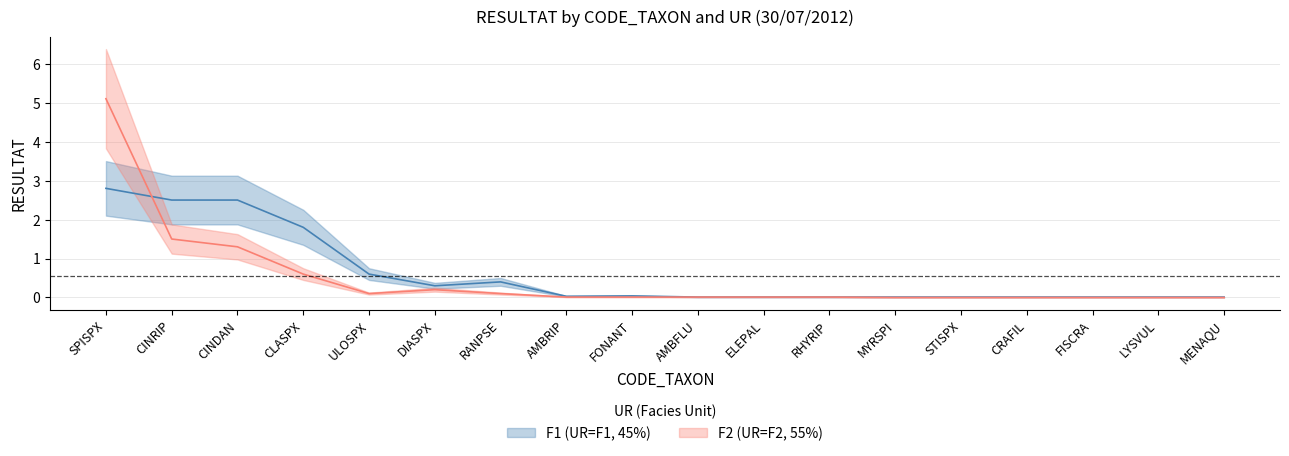

What is the total value across all series at SPISPX?

7.9